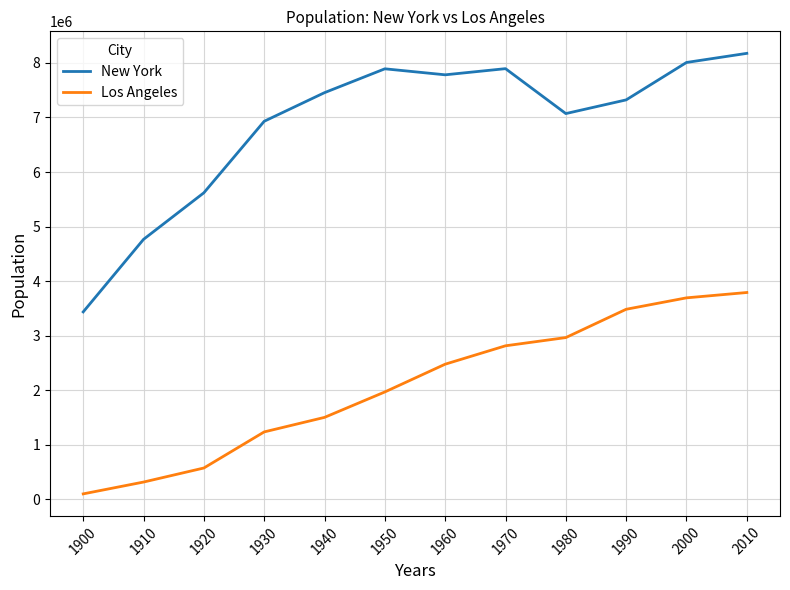

Rank the series by their average value, from highest to lowest.

New York, Los Angeles